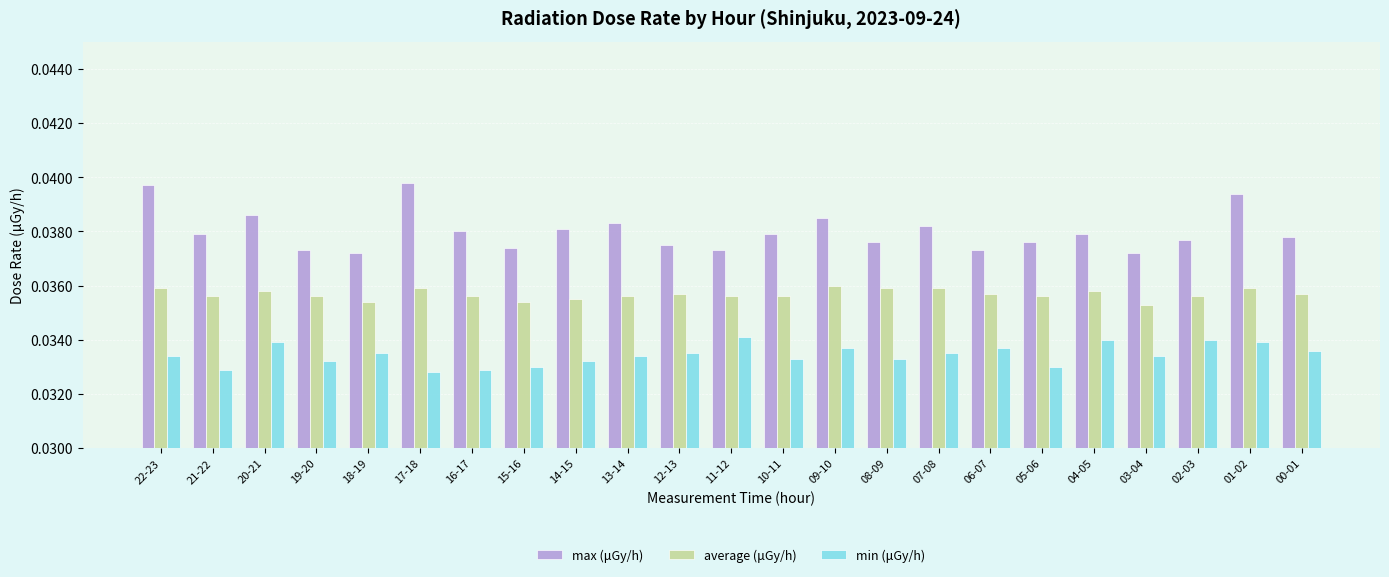

How many series are shown in this chart?

3